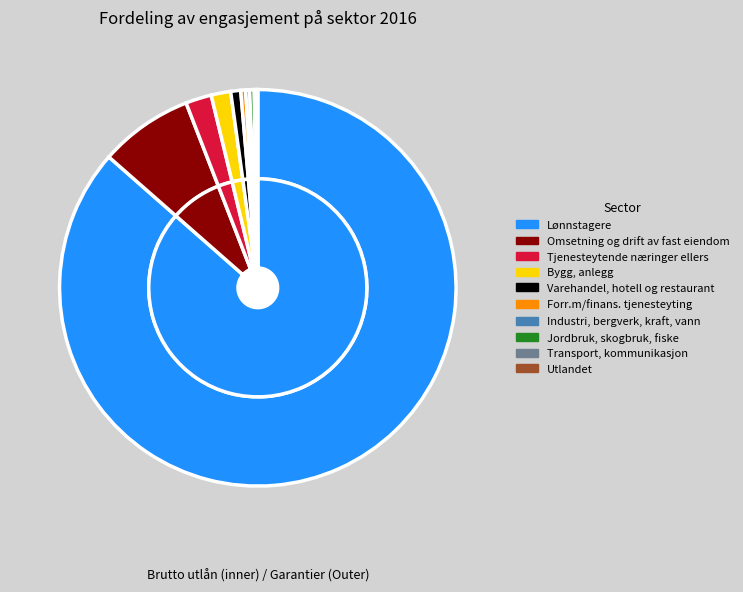

Does Bygg, anlegg account for over 50% of the chart?

No